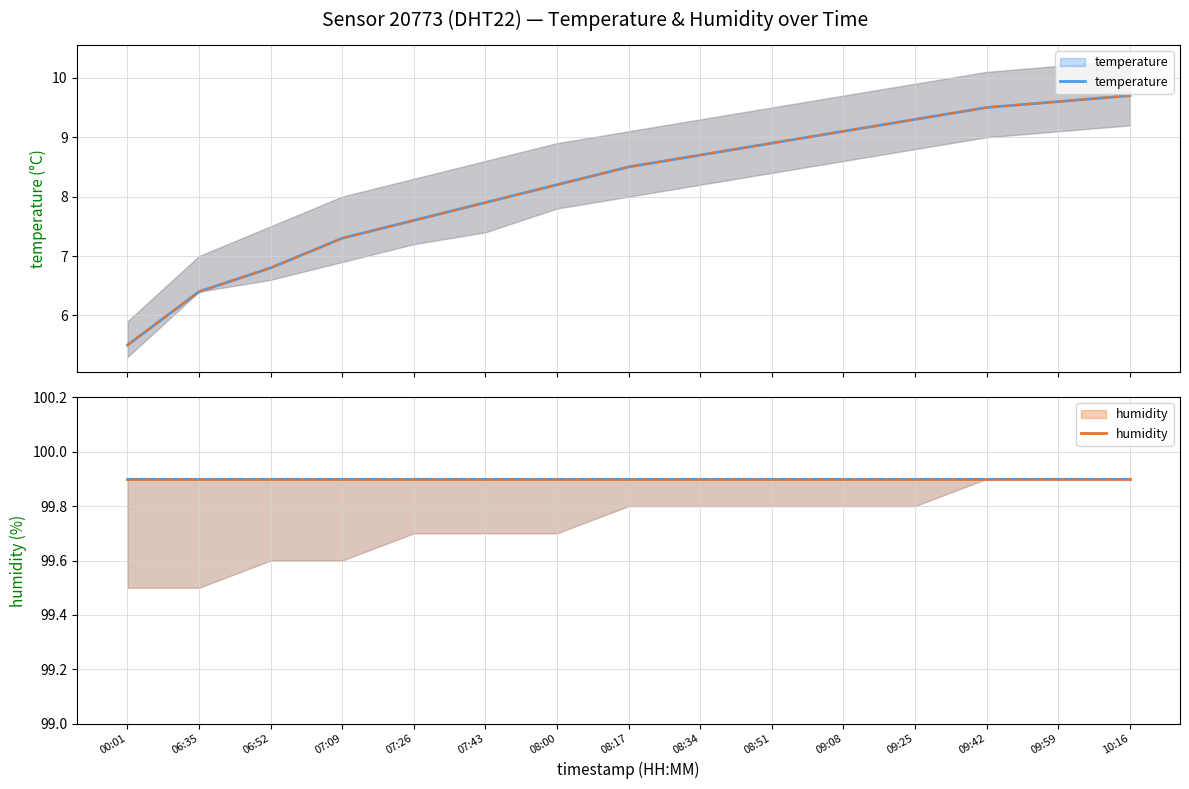

Does the chart display data point markers on the line(s)?

No